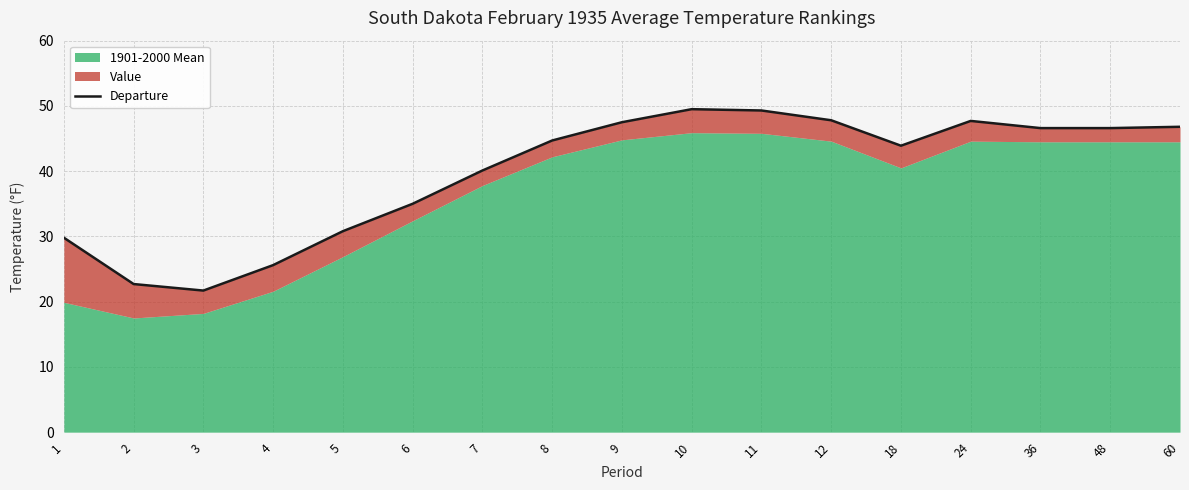

Rank the categories by value from lowest to highest.

3, 2, 4, 1, 5, 6, 7, 18, 8, 36, 48, 60, 9, 24, 12, 11, 10